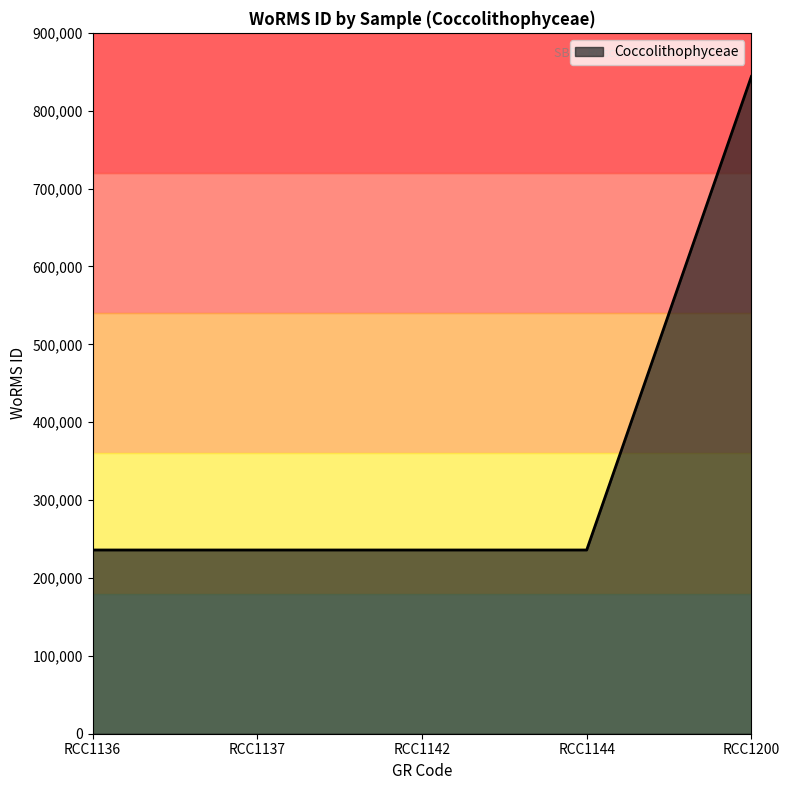

What is the ratio of the value at RCC1200 to the value at RCC1144?

3.6